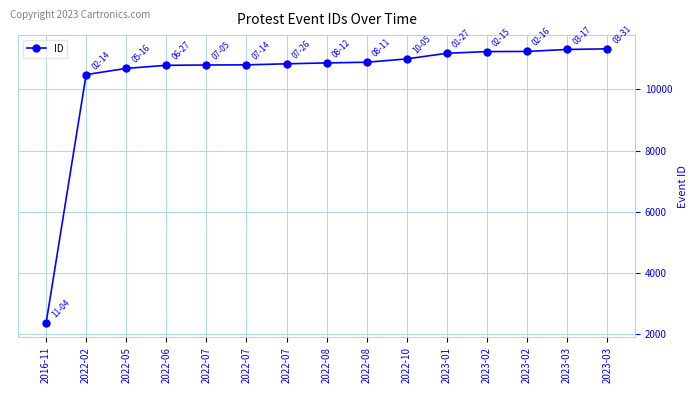

Does the chart have visible grid lines?

Yes